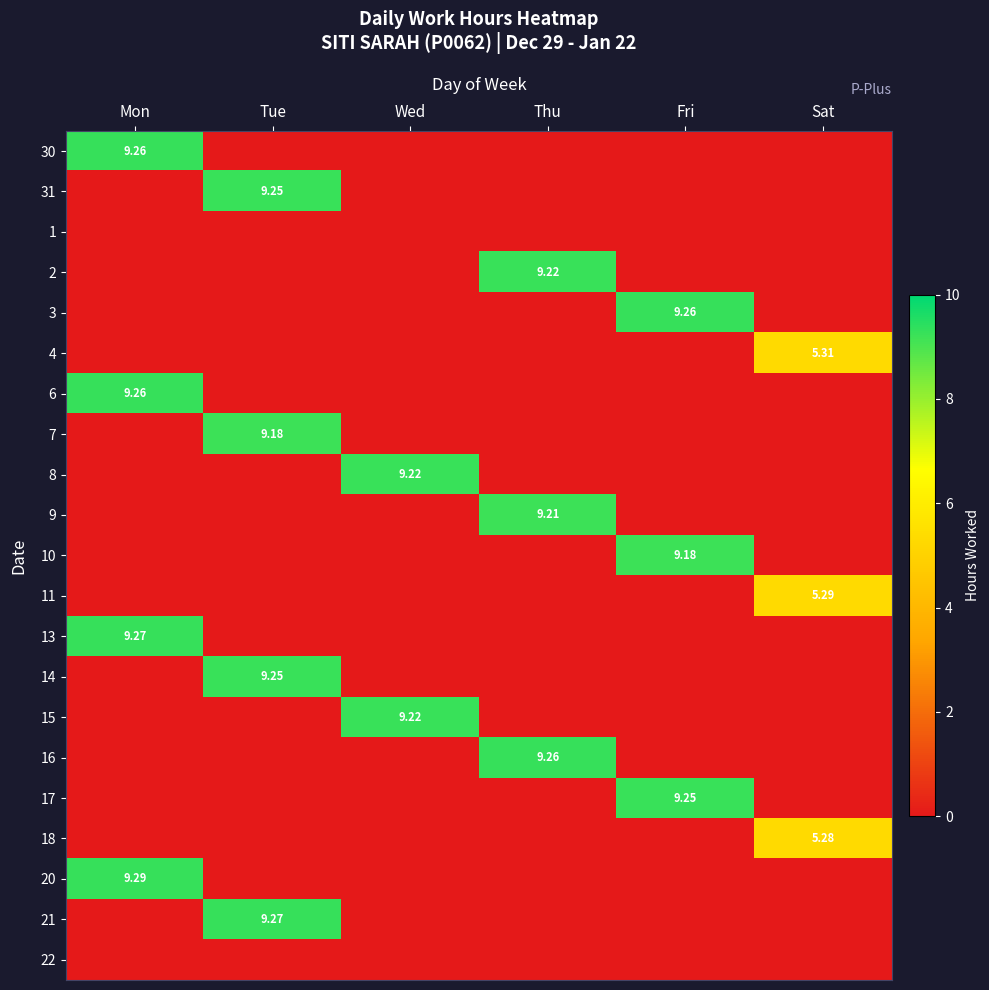

True or false: 20 has a value of 0.0 at Thu.

True